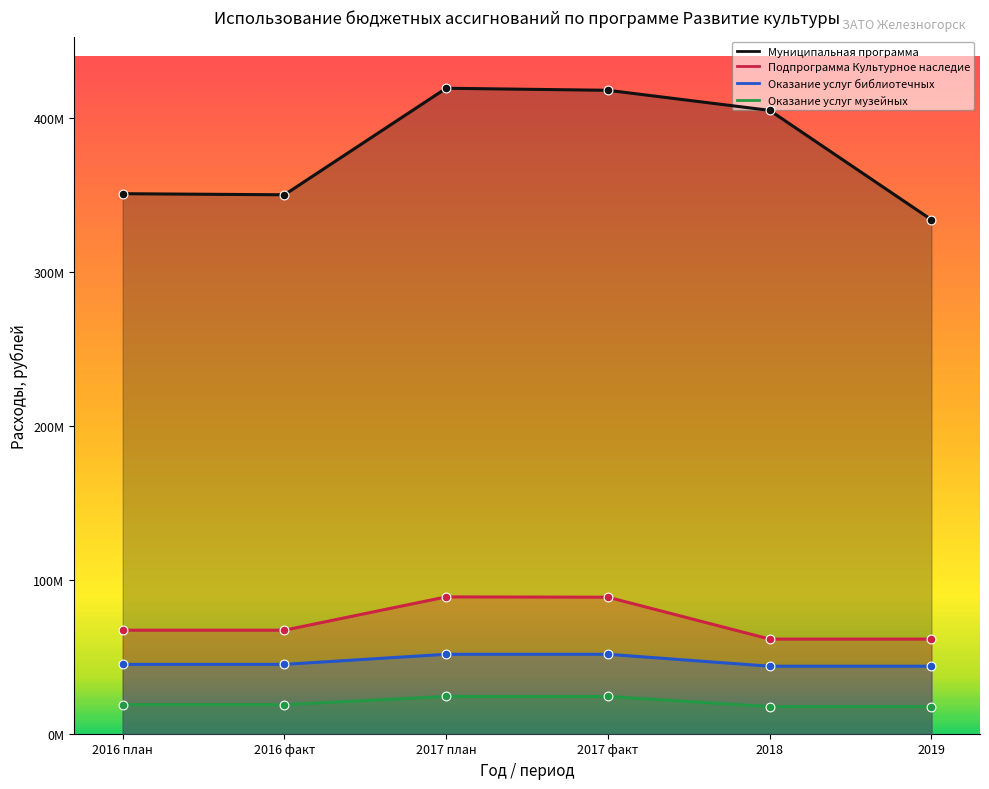

Which series has the largest Y range (max minus min)?

Муниципальная программа